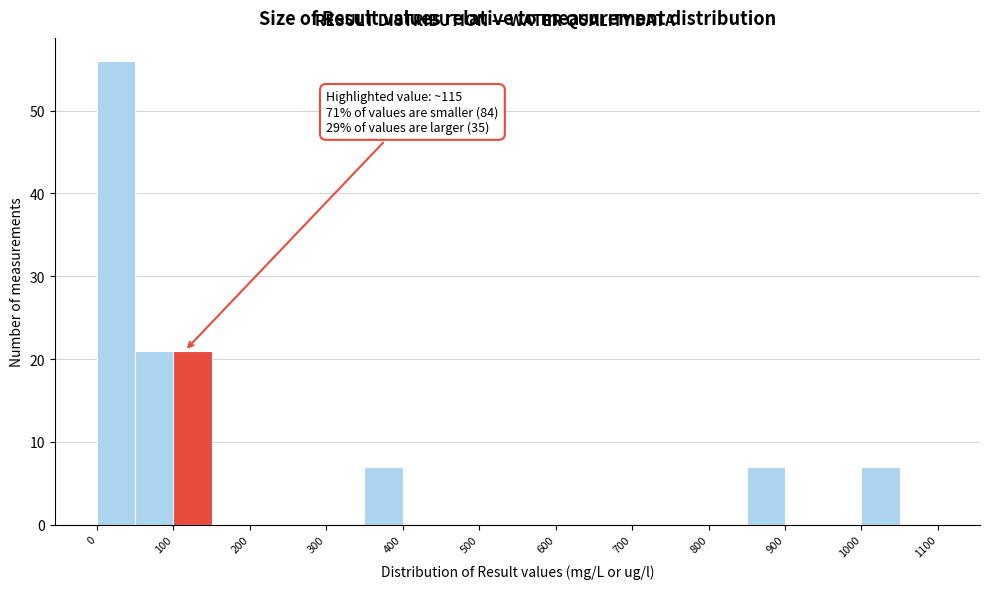

Over which range of the x-axis is the bar tallest?

0 to 50